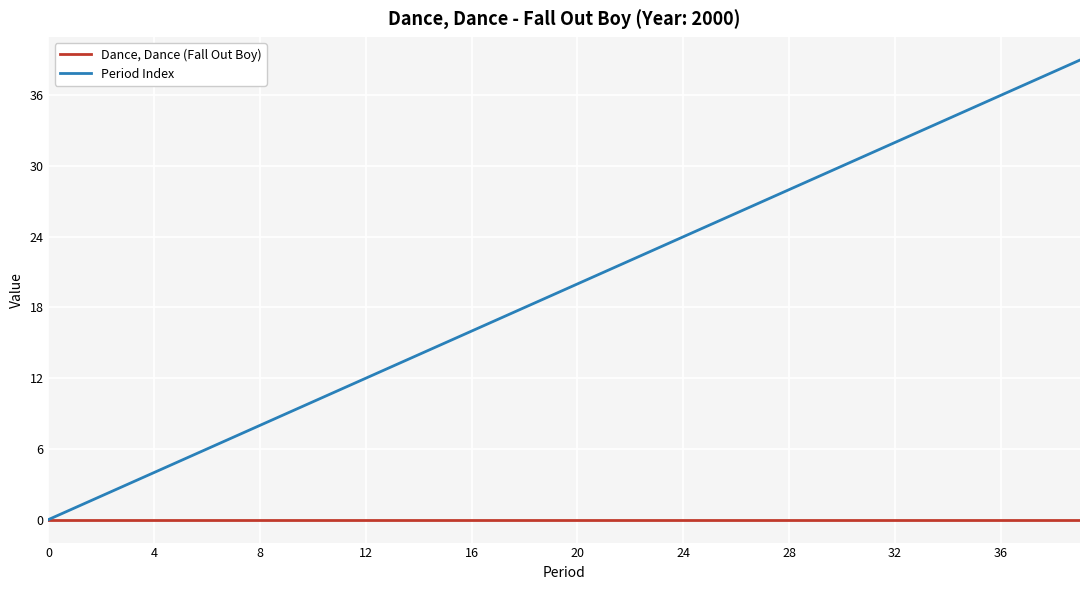

Reading right to left, extract all data points from this chart.

Dance, Dance (Fall Out Boy): 0	0	0	0	0	0	0	0	0	0	0	0	0	0	0	0	0	0	0	0	0	0	0	0	0	0	0	0	0	0	0	0	0	0	0	0	0	0	0	0
Period Index: 39	38	37	36	35	34	33	32	31	30	29	28	27	26	25	24	23	22	21	20	19	18	17	16	15	14	13	12	11	10	9	8	7	6	5	4	3	2	1	0